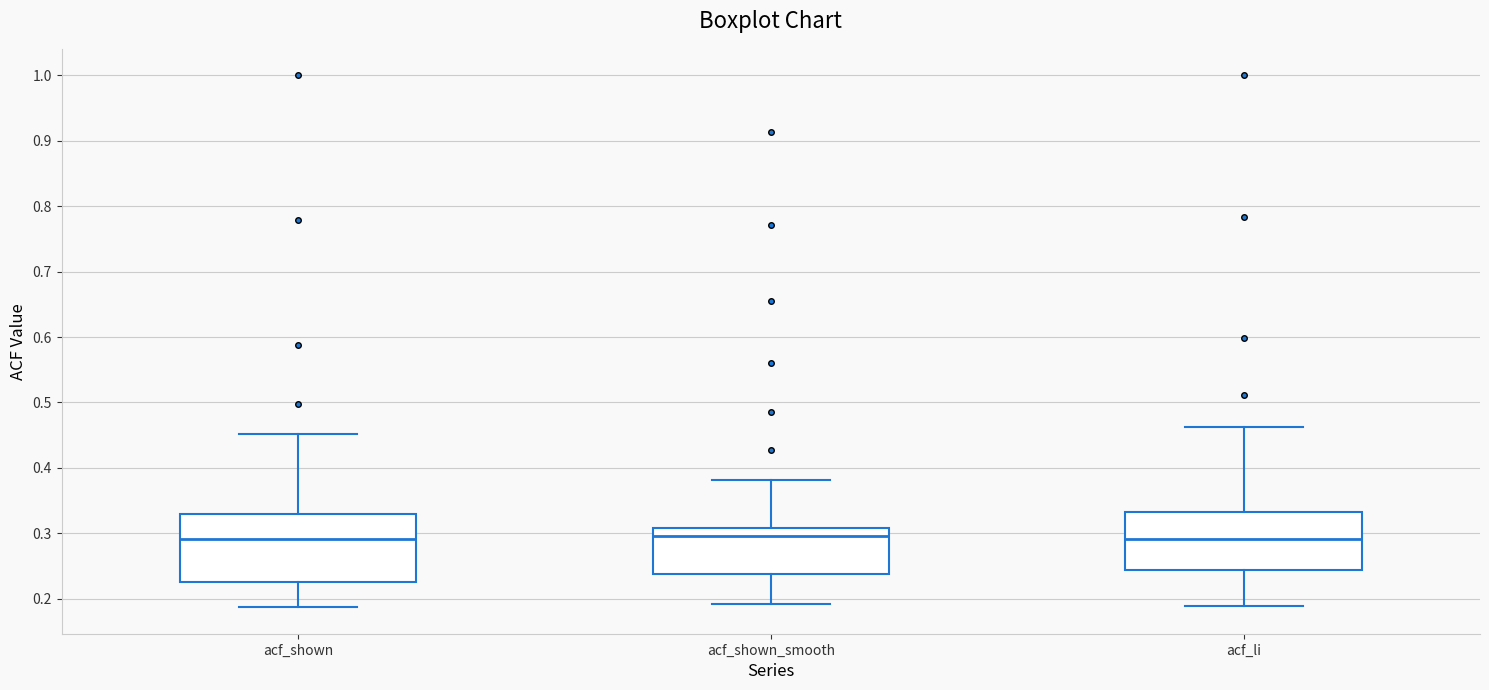

Where does the median line of the box for acf_shown sit on the y-axis? The values are not printed on the chart, so give them approximately, as read against the axis.

0.29